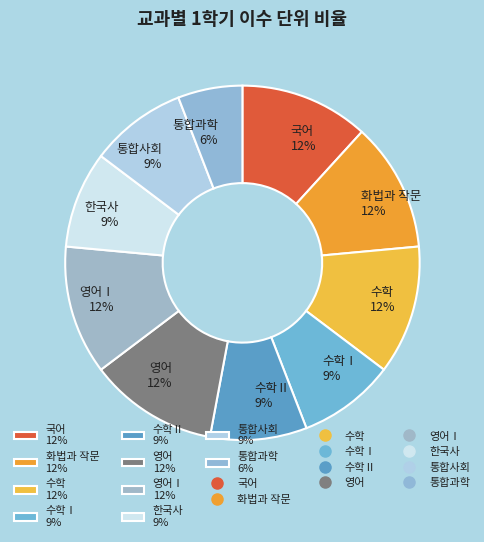

What is the ratio of the value at 국어 12% to the value at 수학 12%?

1.0